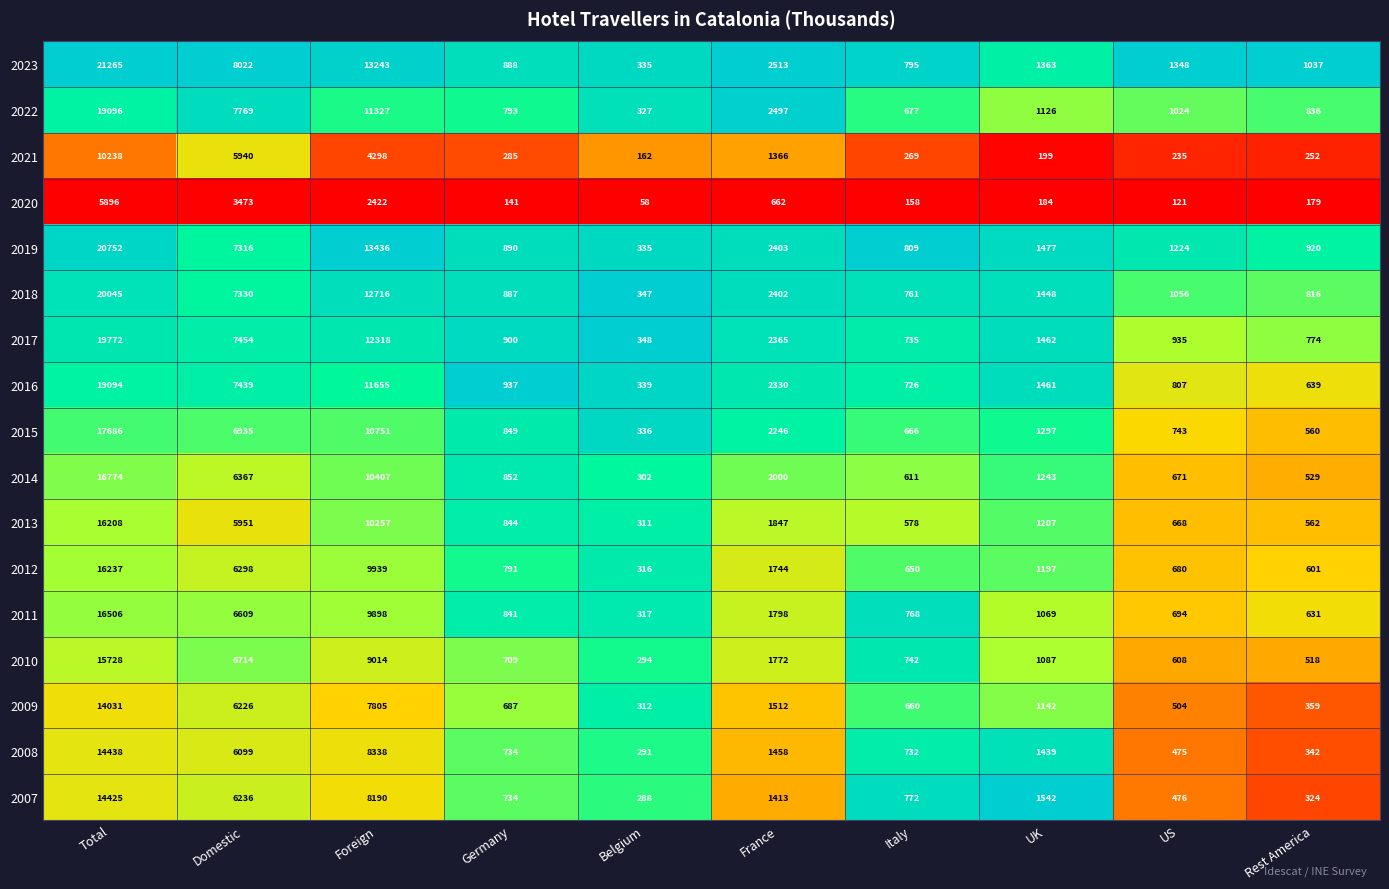

At which category is the sum across all series the highest?

Total